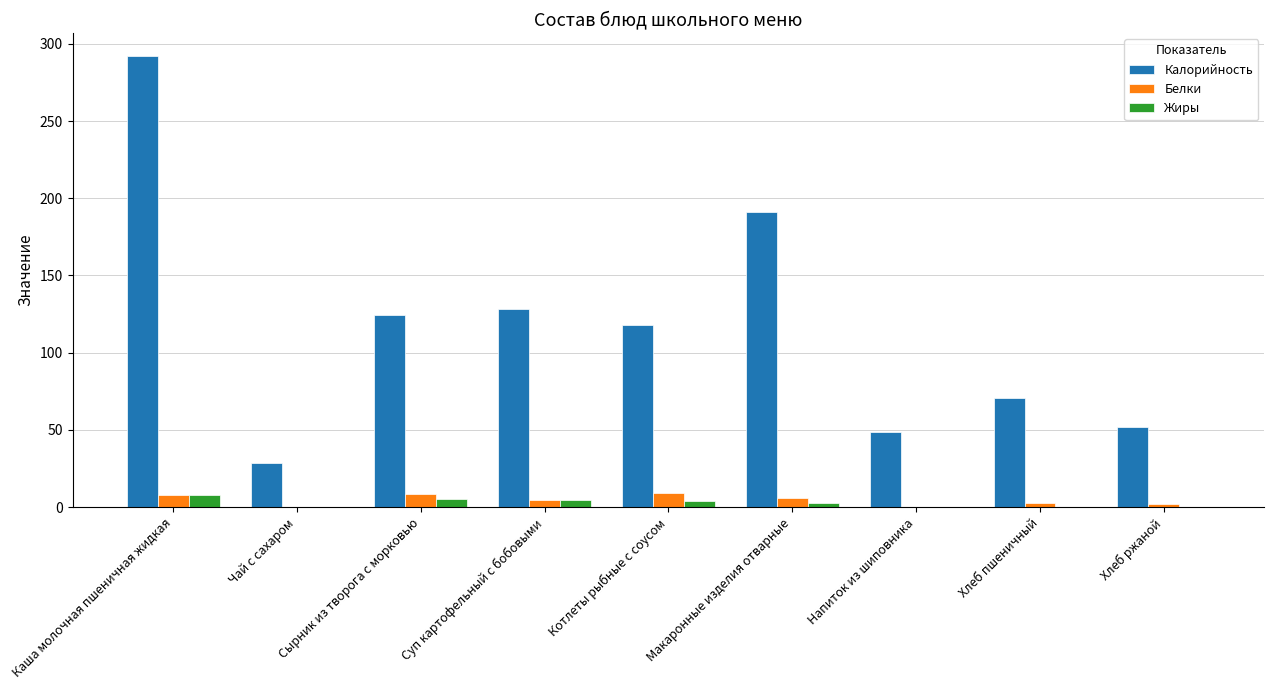

What is the sum of all Калорийность values?

1053.9